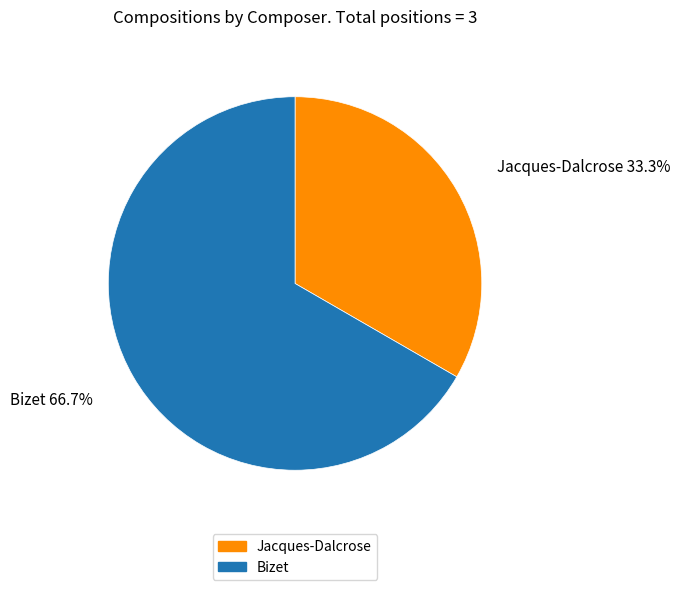

Between Bizet and Jacques-Dalcrose, which is larger?

Bizet